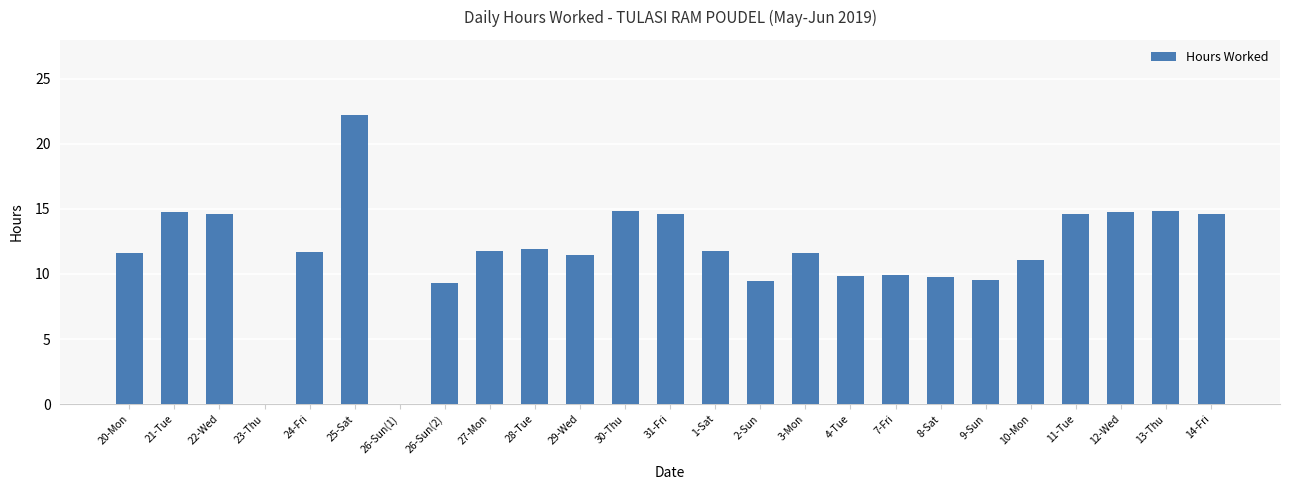

What is the maximum value shown in the chart?

22.2